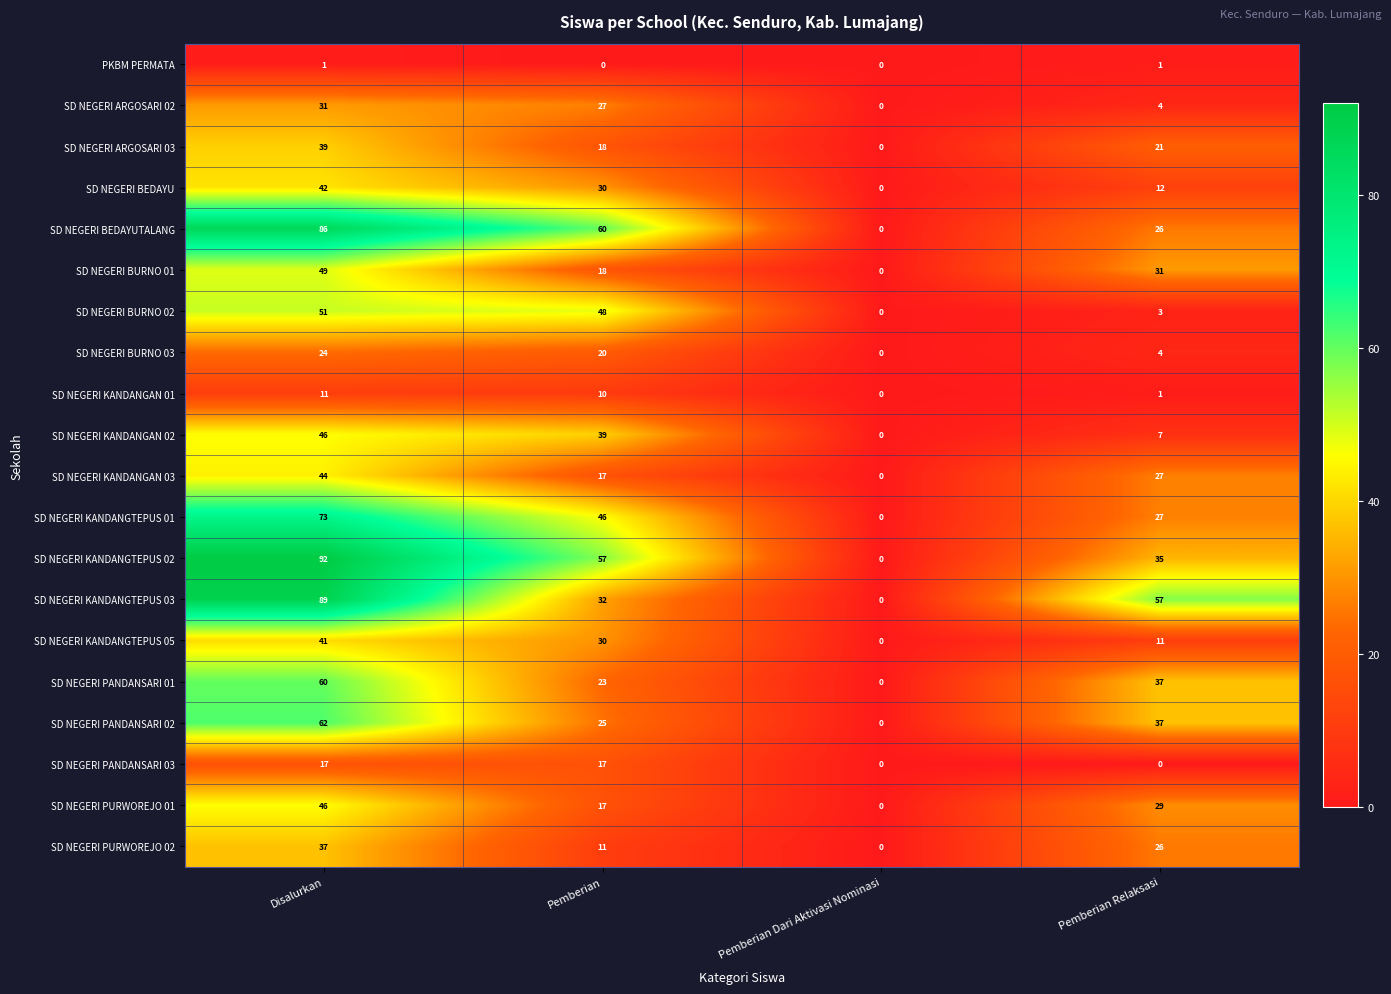

What is the average value of the SD NEGERI BEDAYUTALANG series?

43